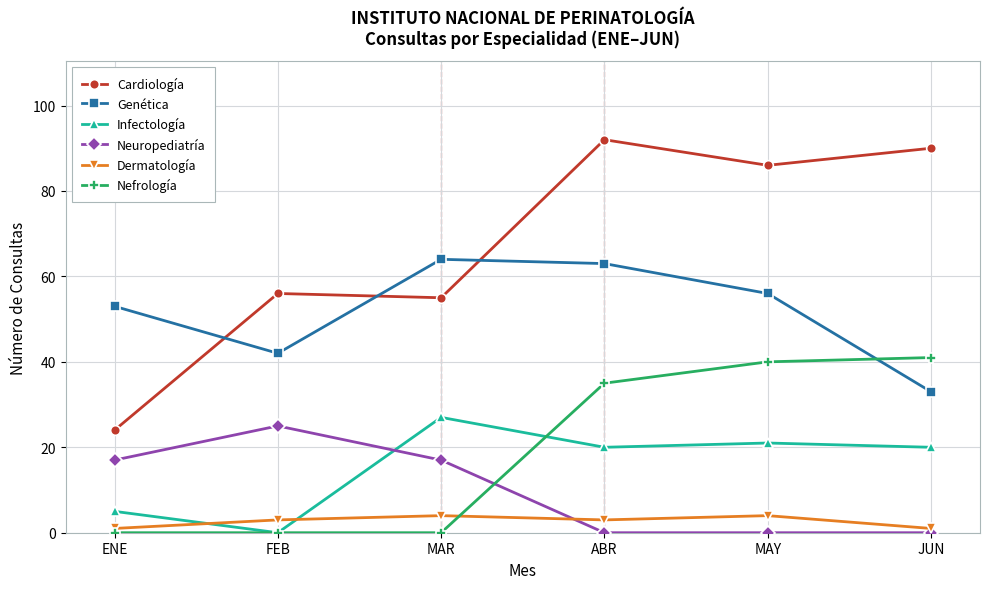

Count the number of data series in this chart.

6